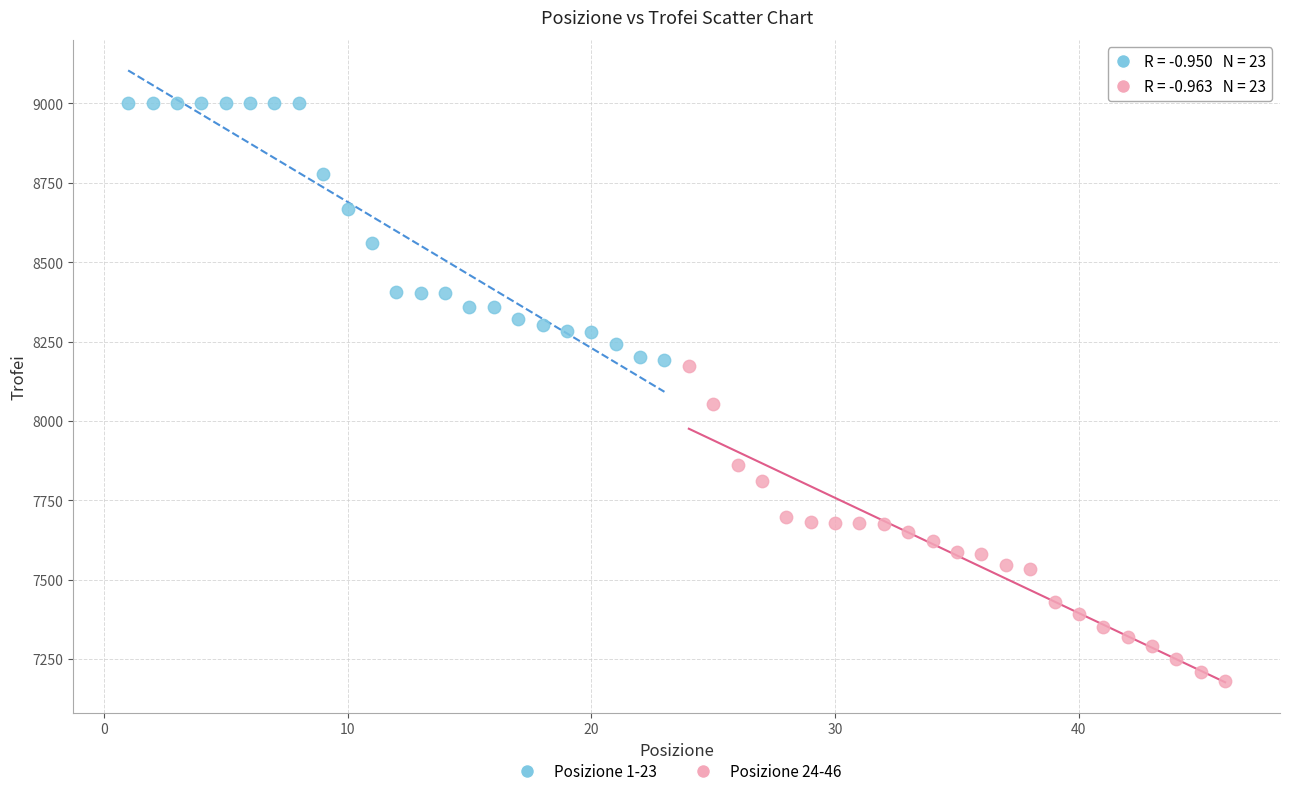

Which series reaches the maximum Y coordinate?

Posizione 1-23